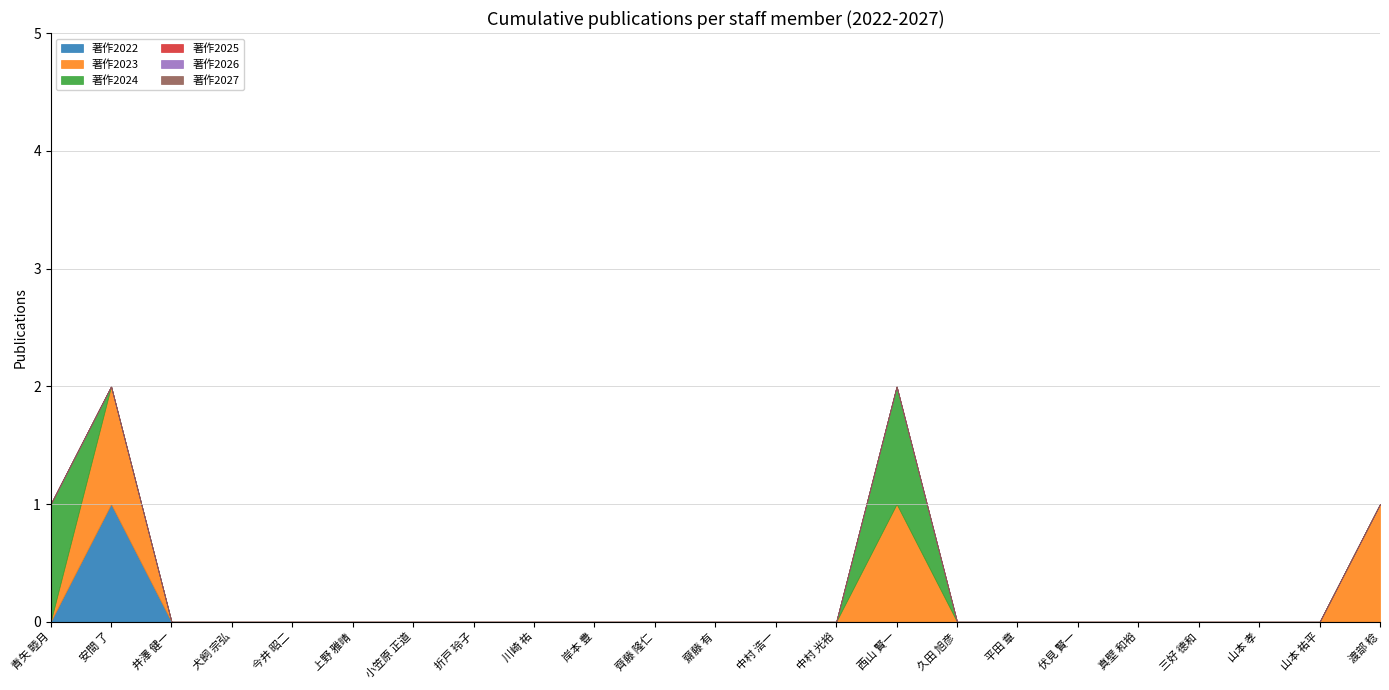

At which category is the sum across all series the highest?

安間 了